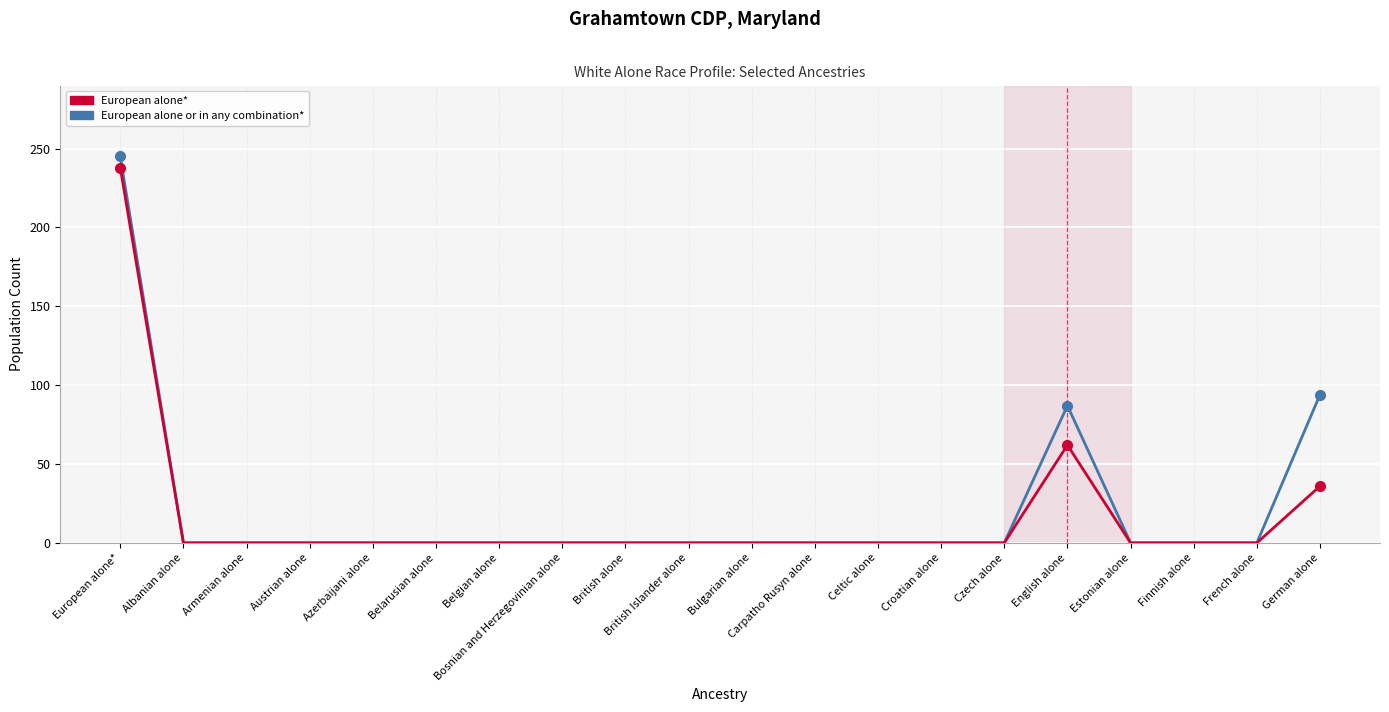

At which label is European alone or in any combination* closest to 122?

German alone